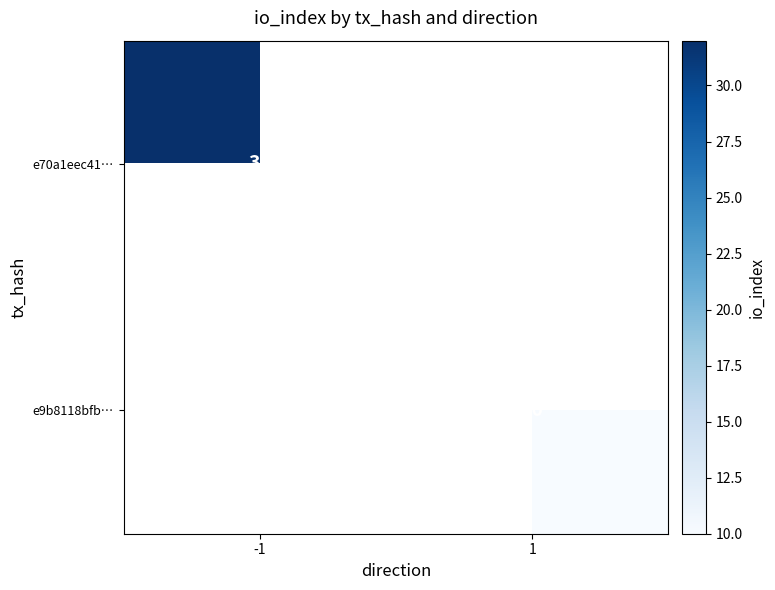

The value of e9b8118bfb… at 1 is 10. True or false?

True